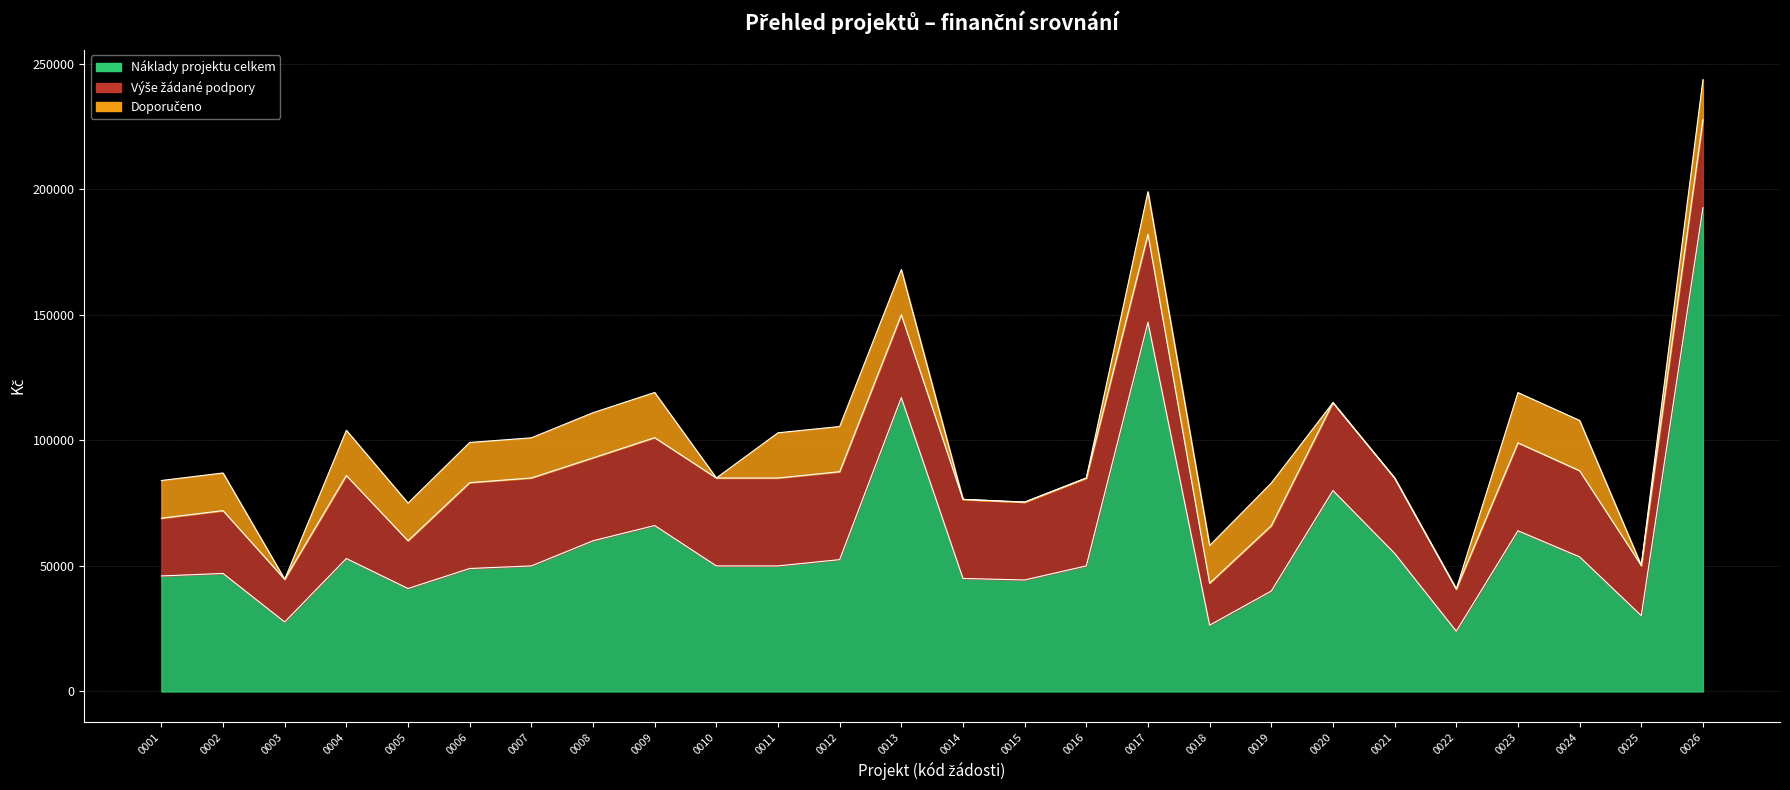

Reading left to right, what are all the values shown in this chart?

Náklady projektu celkem: 46000	47000	27670	52940	41000	48963	50000	60000	66080	50000	50000	52500	117000	45000	44400	50000	147000	26400	40000	80000	55000	24000	64000	53600	30200	192600
Výše žádané podpory: 23000	25000	17000	33040	19000	34181	35000	33000	34980	35000	35000	35000	33000	31500	31000	35000	35000	16700	26000	35000	30000	16800	35000	34300	20000	35000
Doporučeno: 15000	15000	0	18000	15000	16000	16000	18000	18000	0	18000	18000	18000	0	0	0	17000	15000	17000	0	0	0	20000	20000	0	16000